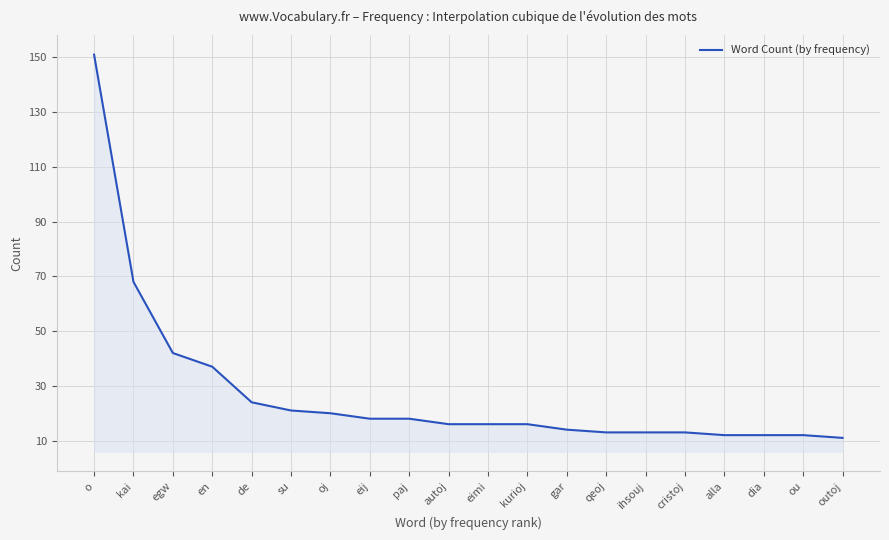

What is the average value?

27